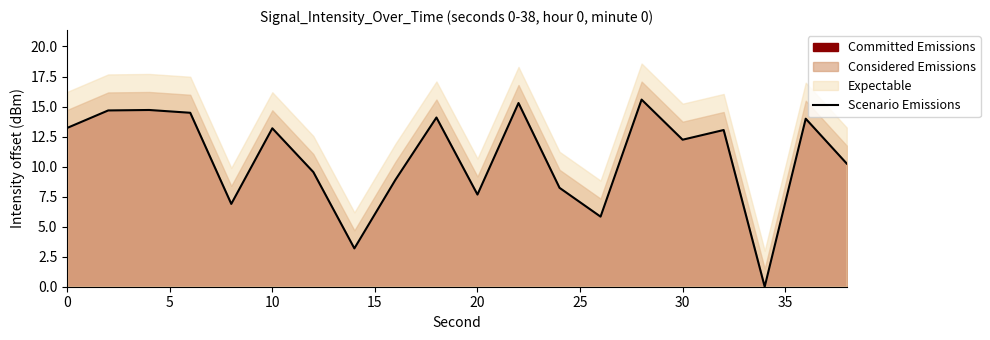

Is it true that Scenario Emissions equals 13.2 at 0?

True